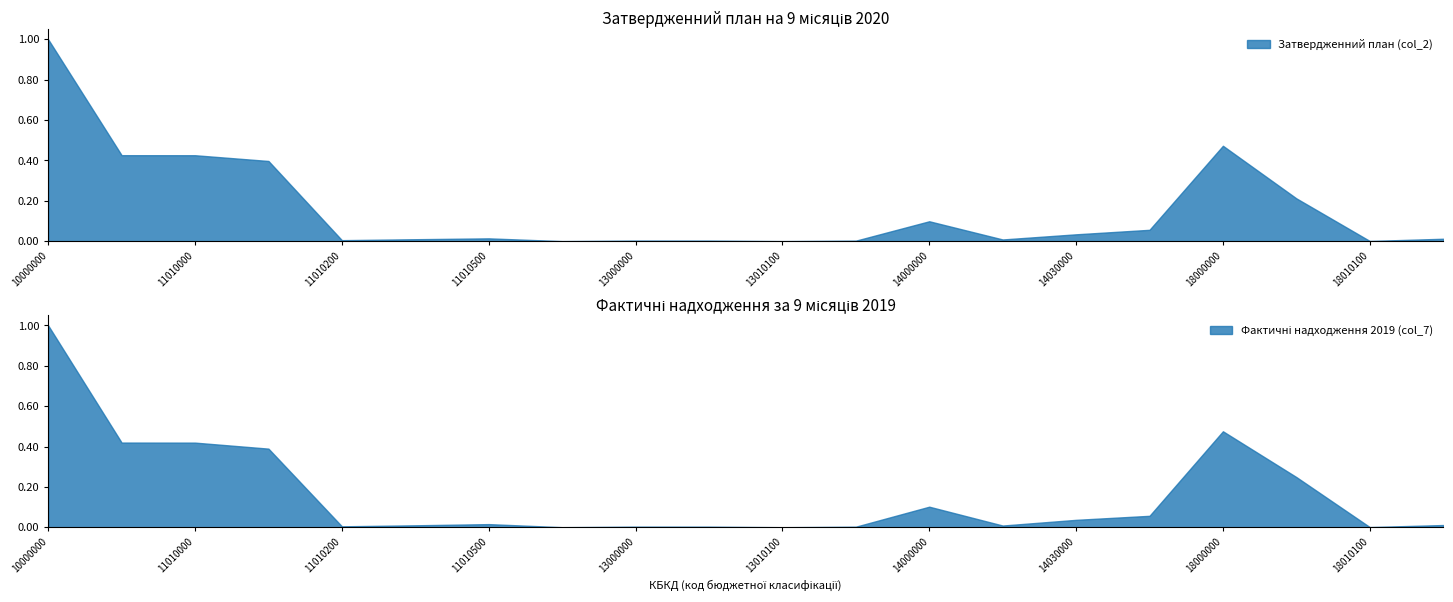

What is the highest value of the Затвердженний план (col_2) series?

1.0